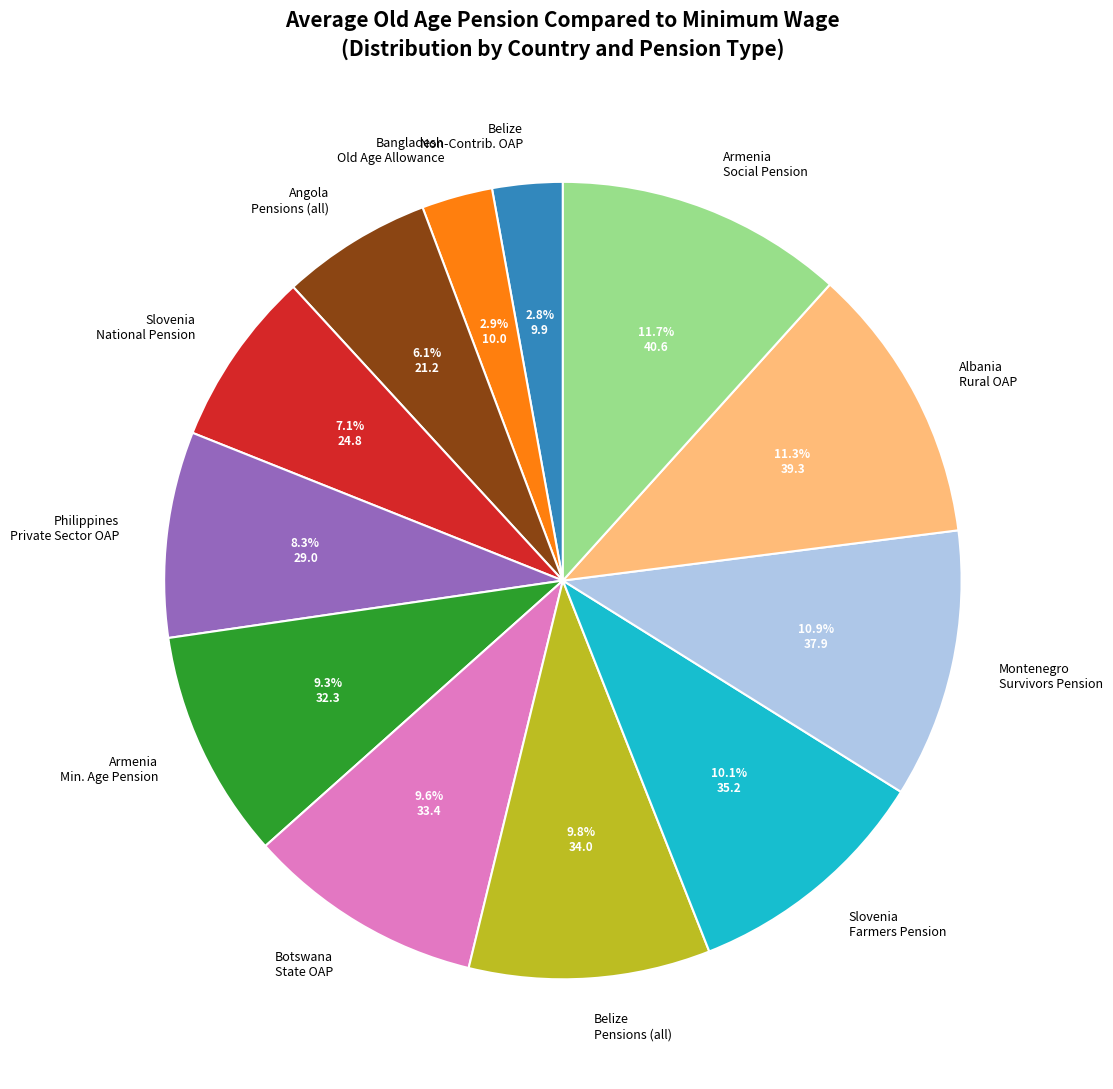

How much of the chart is everything except Armenia Min. Age Pension?

90.7%